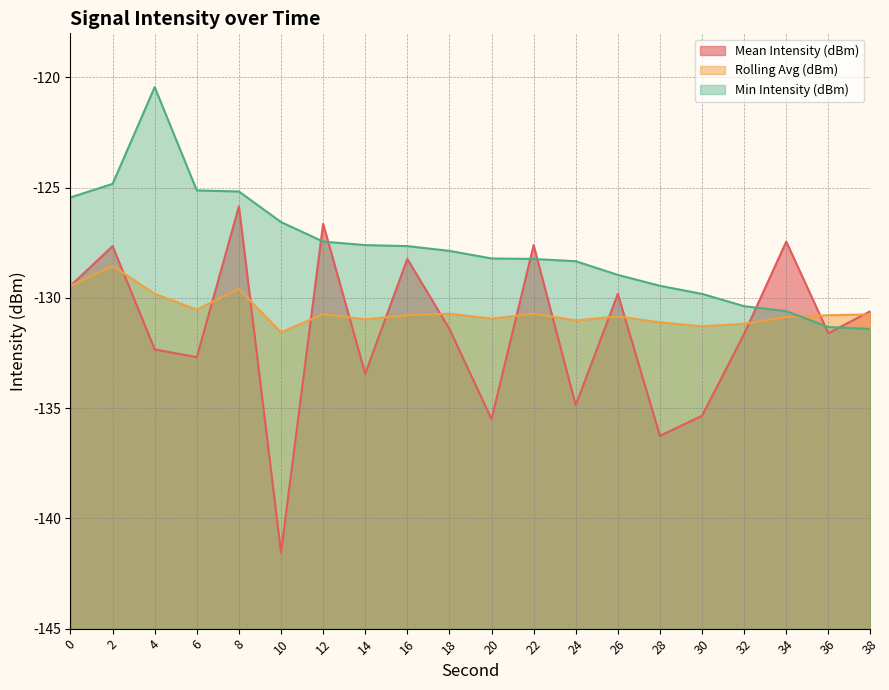

How many data points in Min Intensity (dBm) are less than -127?

14